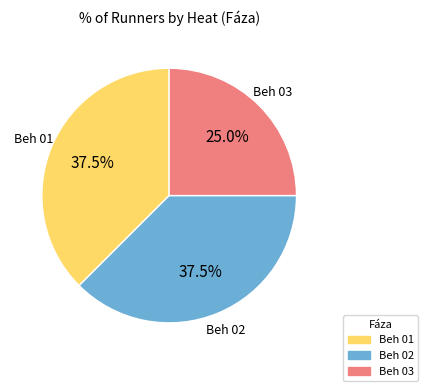

Which slice is the smallest?

Beh 03